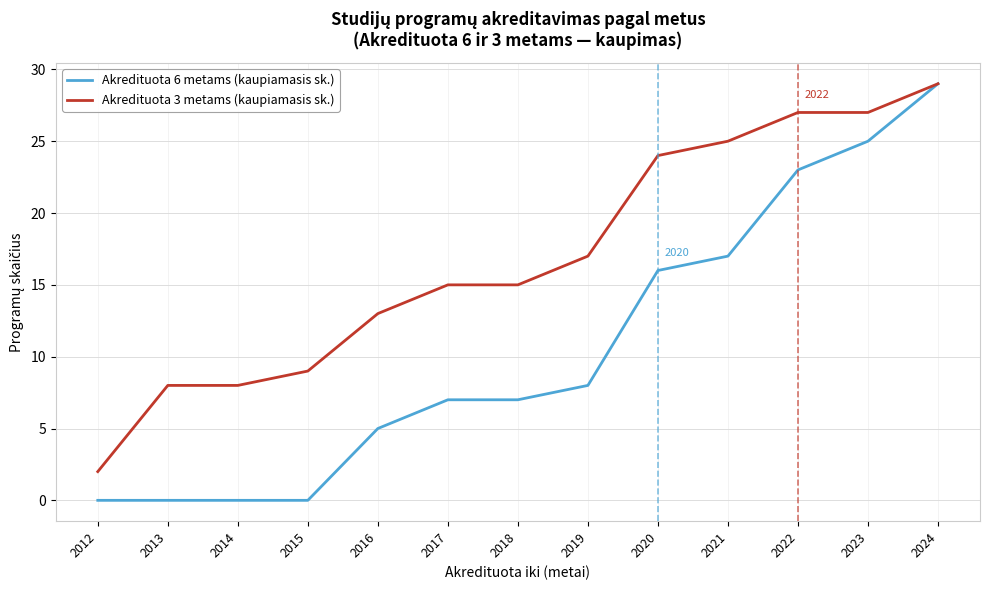

Reading left to right, extract all data points from this chart.

Akredituota 6 metams (kaupiamasis sk.): 0	0	0	0	5	7	7	8	16	17	23	25	29
Akredituota 3 metams (kaupiamasis sk.): 2	8	8	9	13	15	15	17	24	25	27	27	29